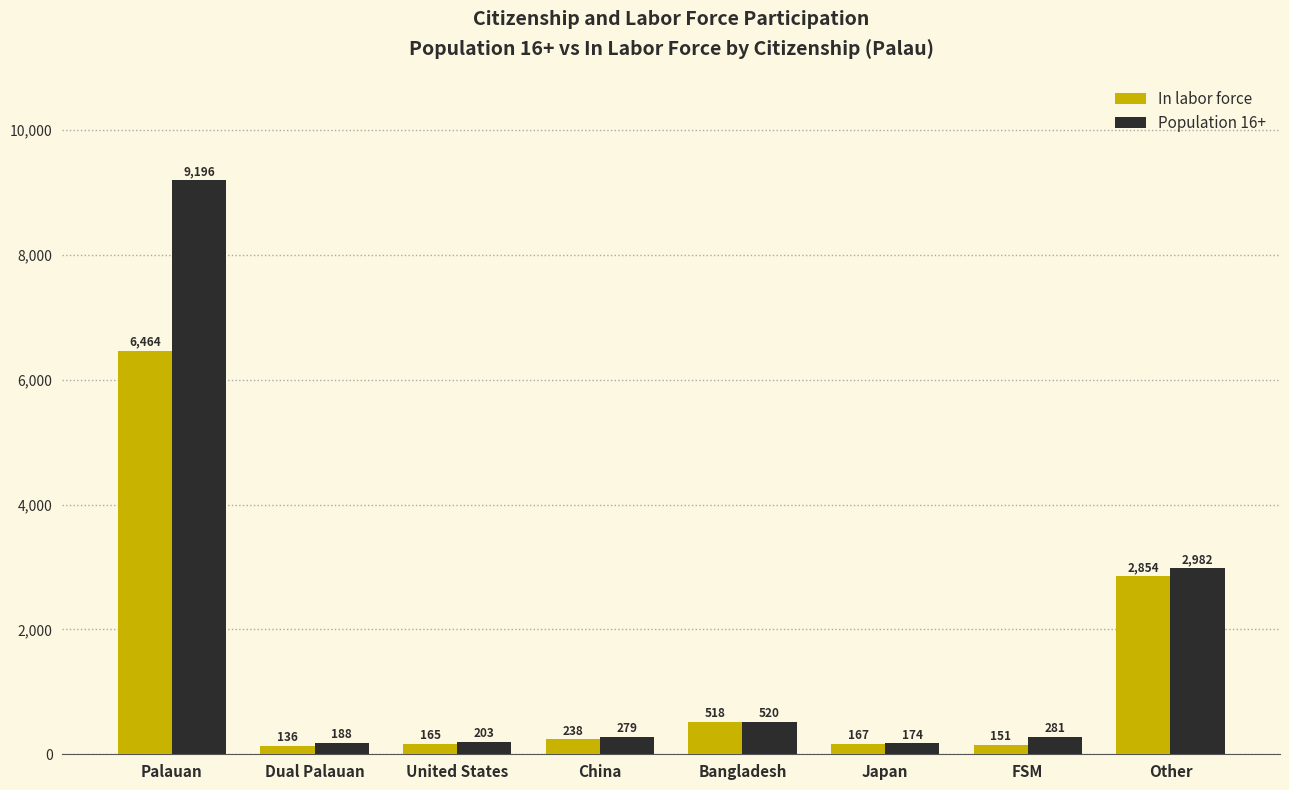

Rank the categories by In labor force value from highest to lowest.

Palauan, Other, Bangladesh, China, Japan, United States, FSM, Dual Palauan